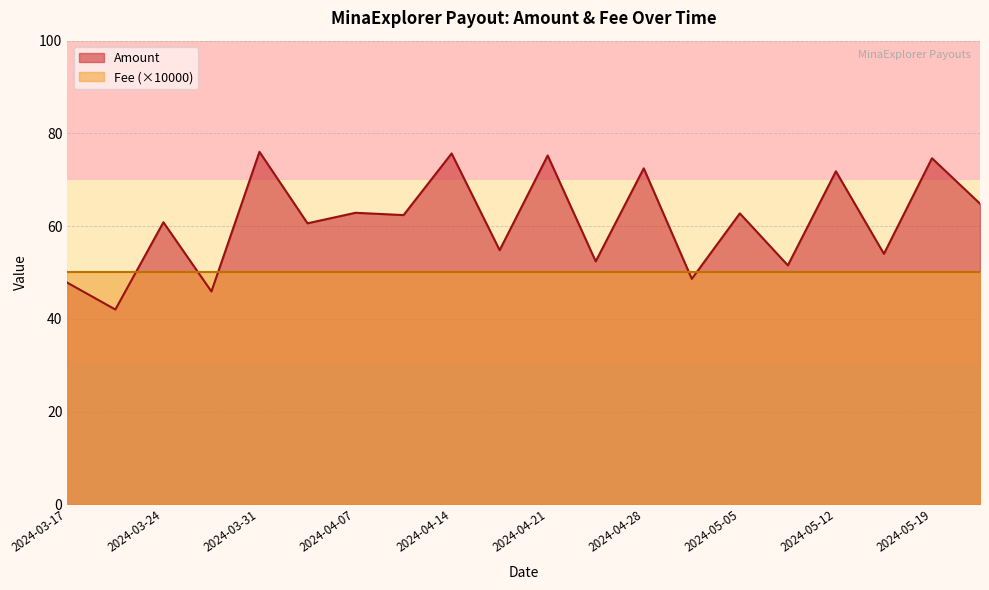

Which category has the highest value across all series?

2024-03-31